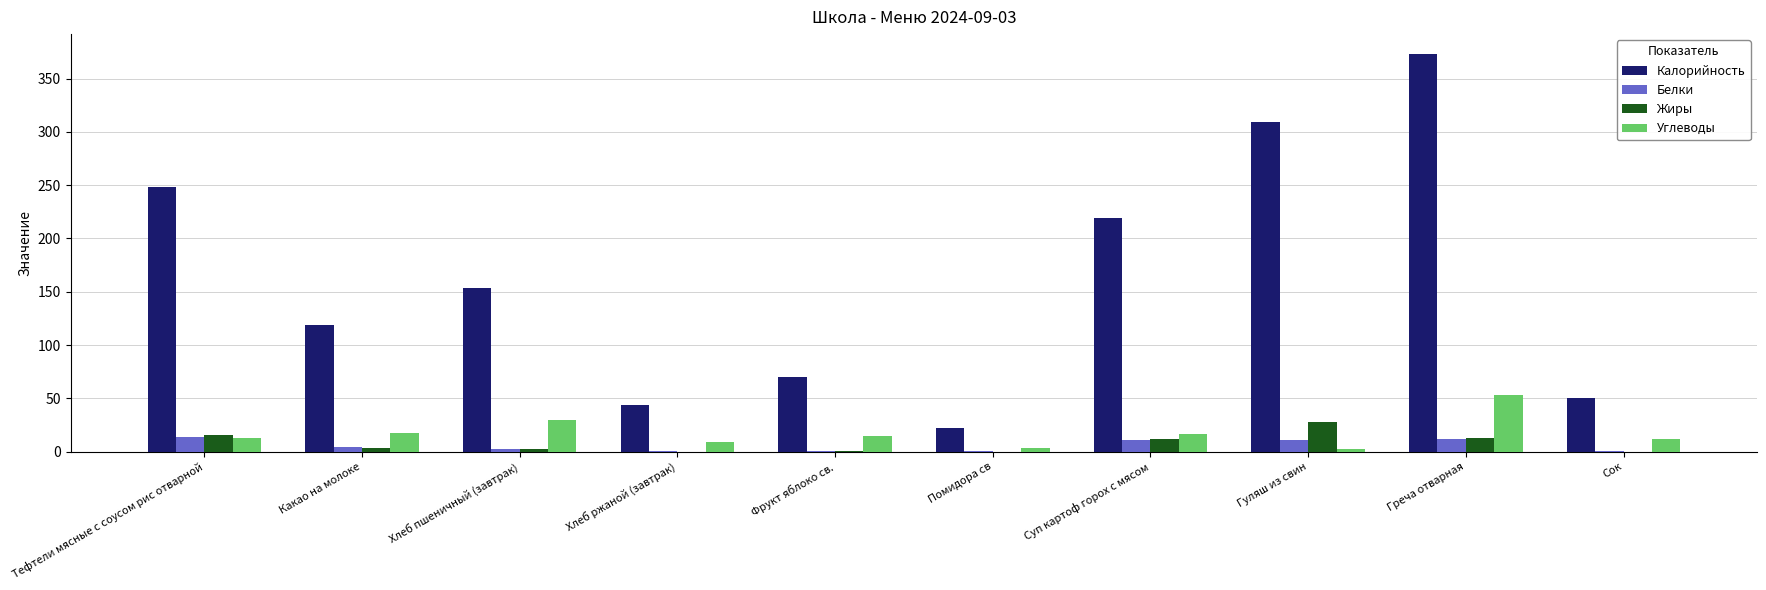

What is the maximum value shown in the chart?

373.0